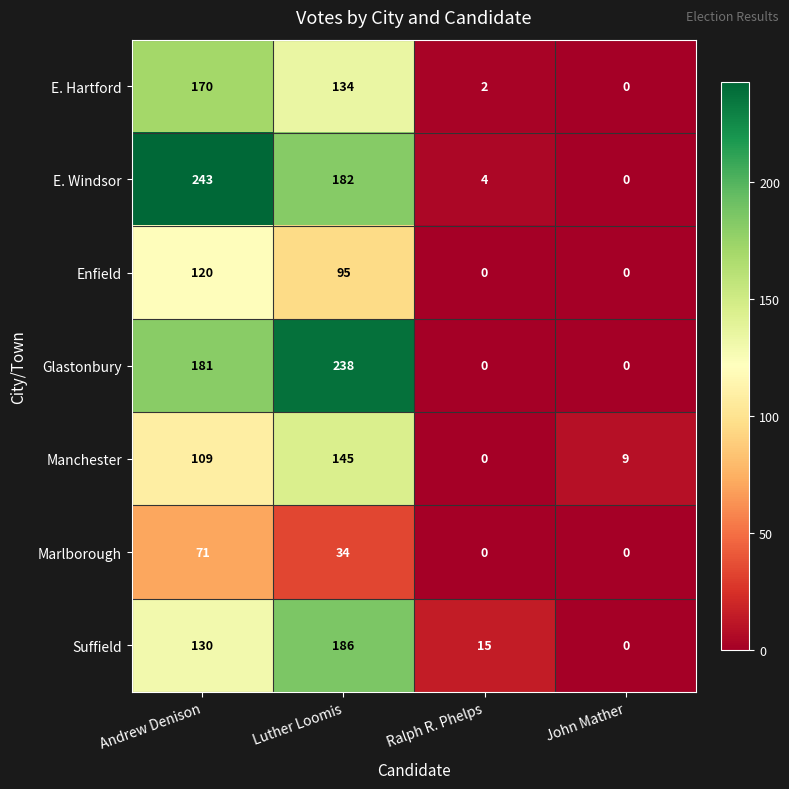

How many series are shown in this chart?

7